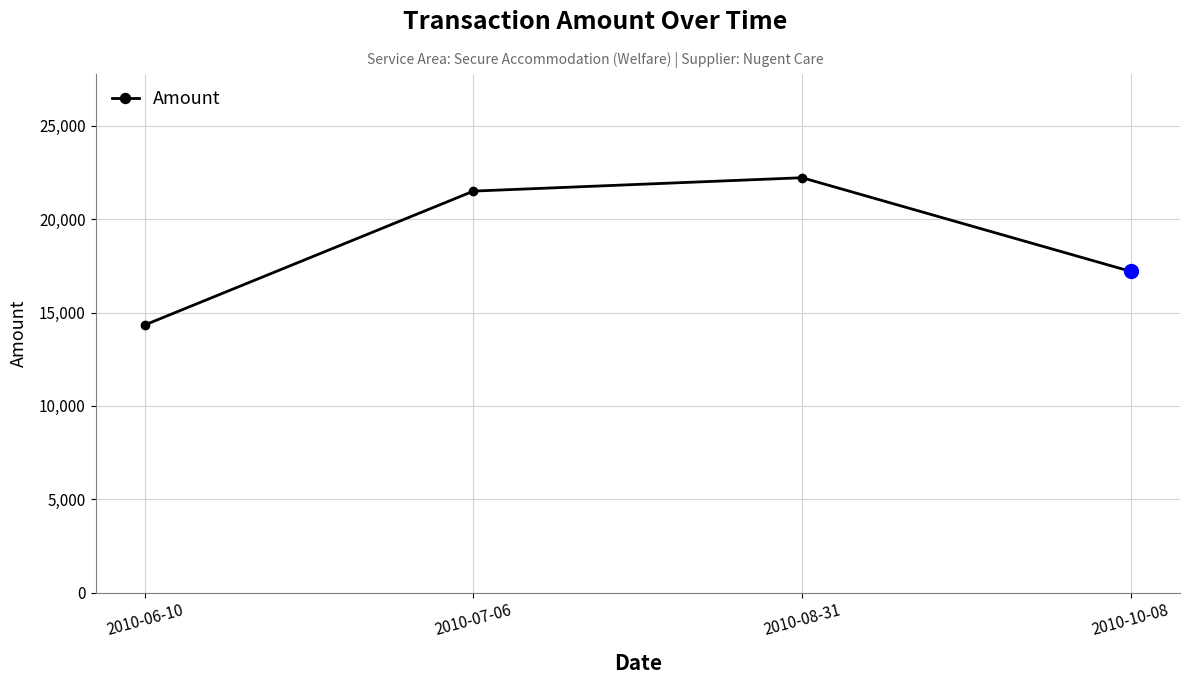

At which label is the value closest to 18283?

2010-10-08